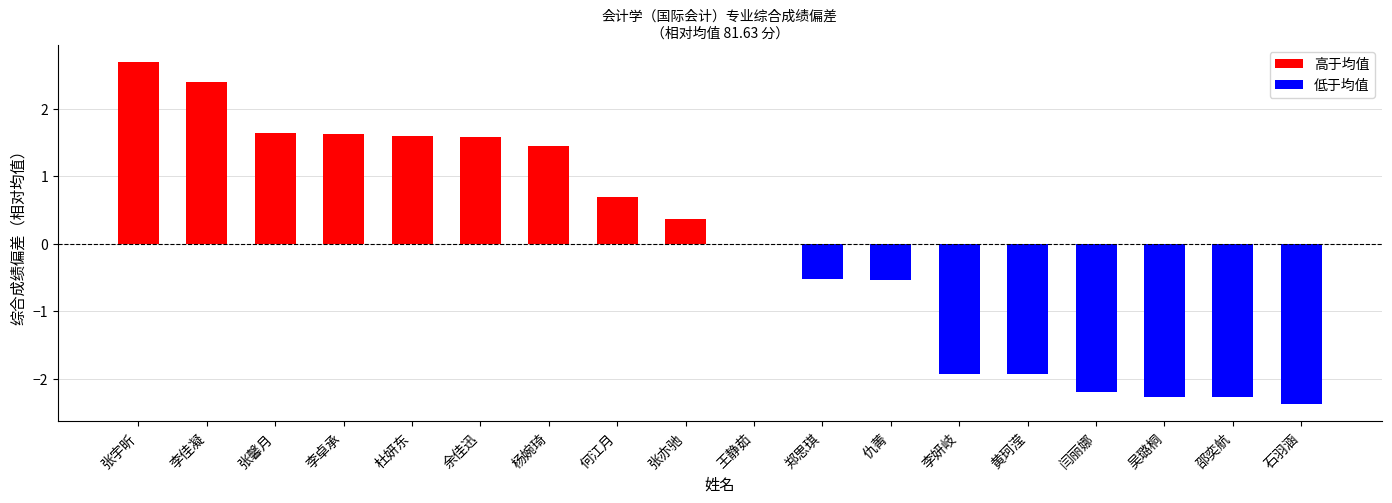

True or false: the data shows -1.9 at 李妍岐.

True